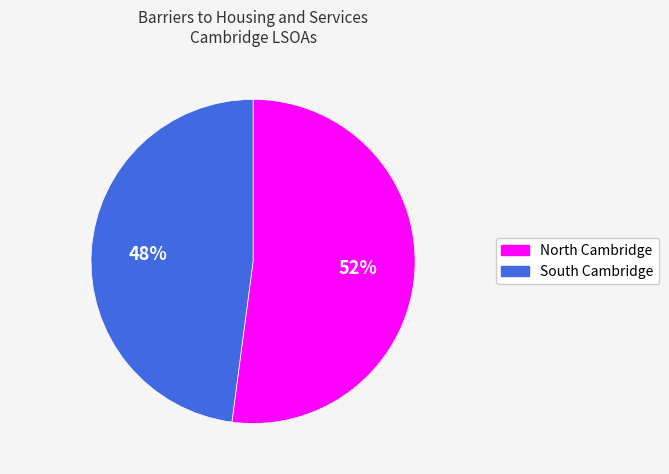

To the nearest percent, what is the average slice percentage?

50%